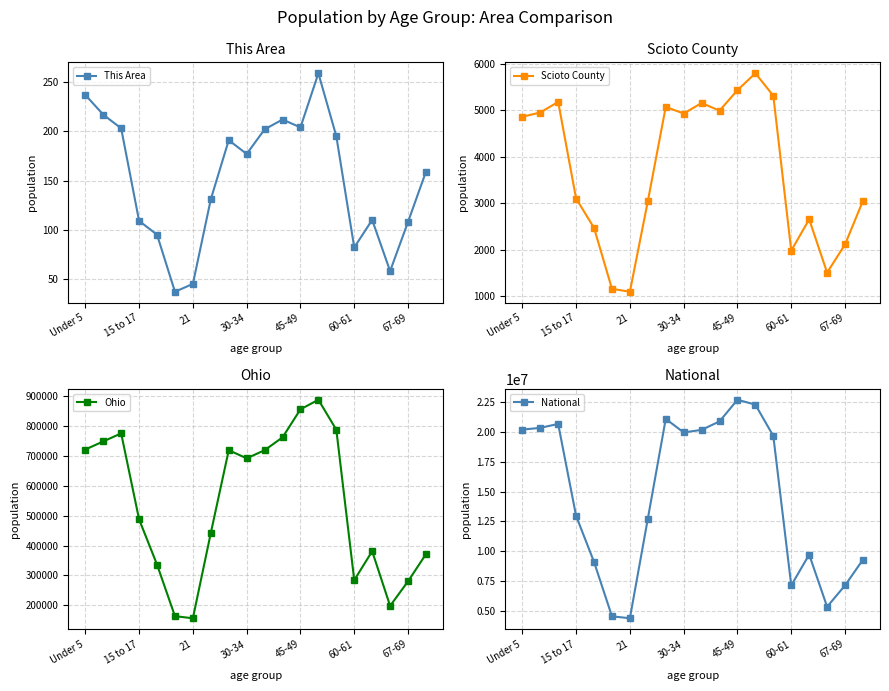

At how many categories does at least one series exceed 13137846?

10